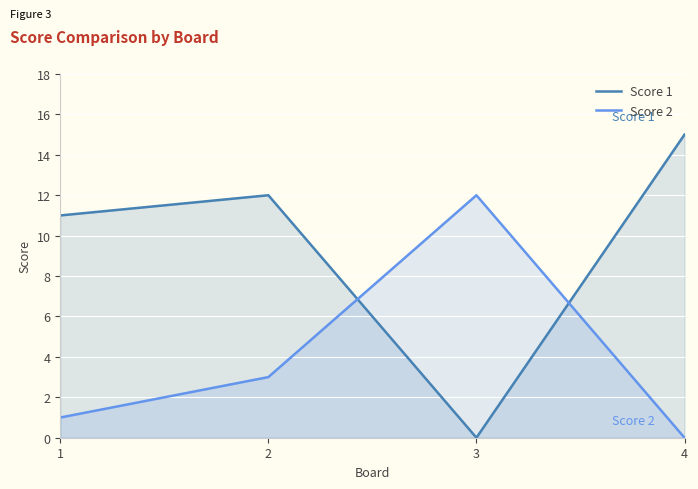

What is the difference between the Score 1 values at 1 and 3?

11